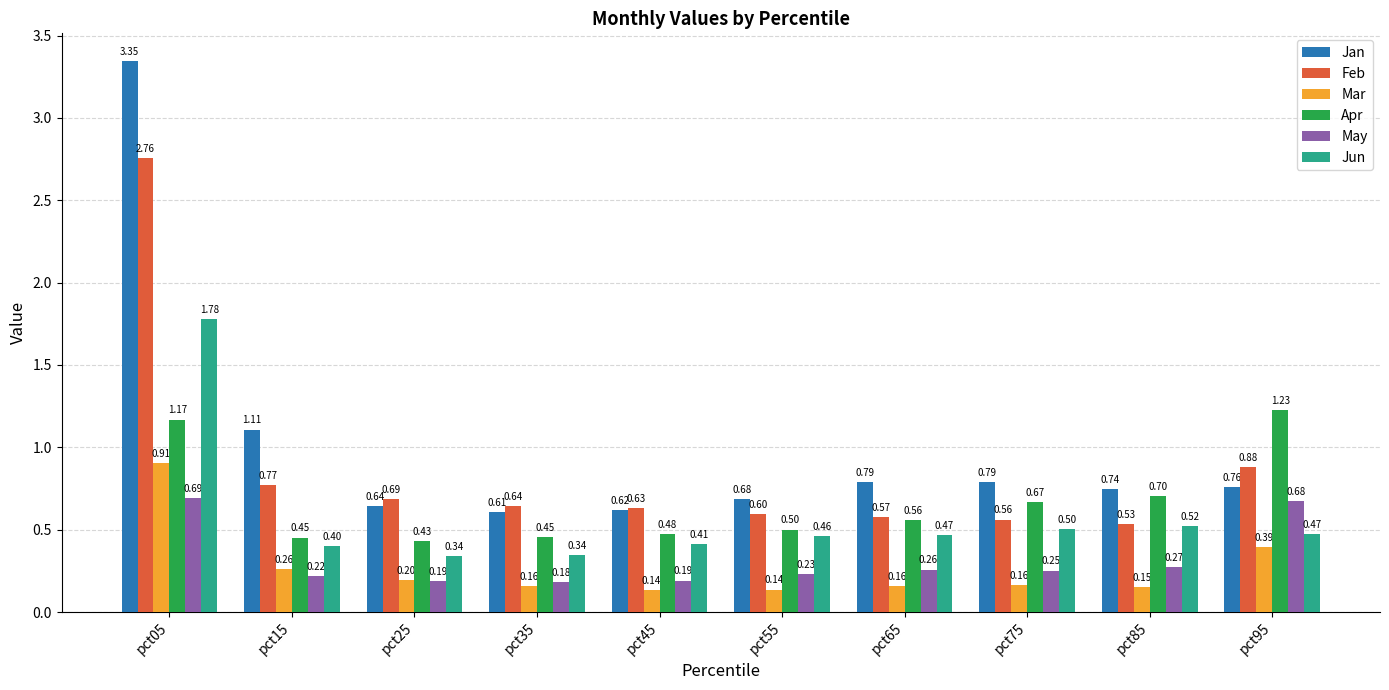

What is the lowest value of the Feb series?

0.5